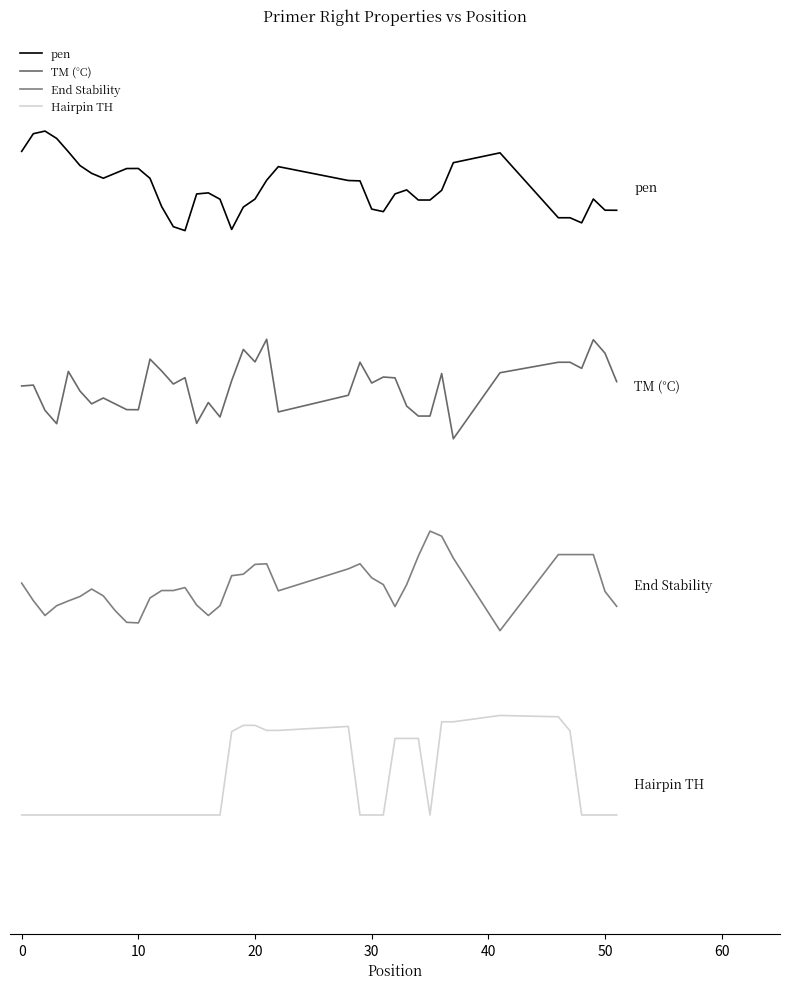

List the series in order of their overall mean, lowest first.

Hairpin TH, End Stability, TM (°C), pen